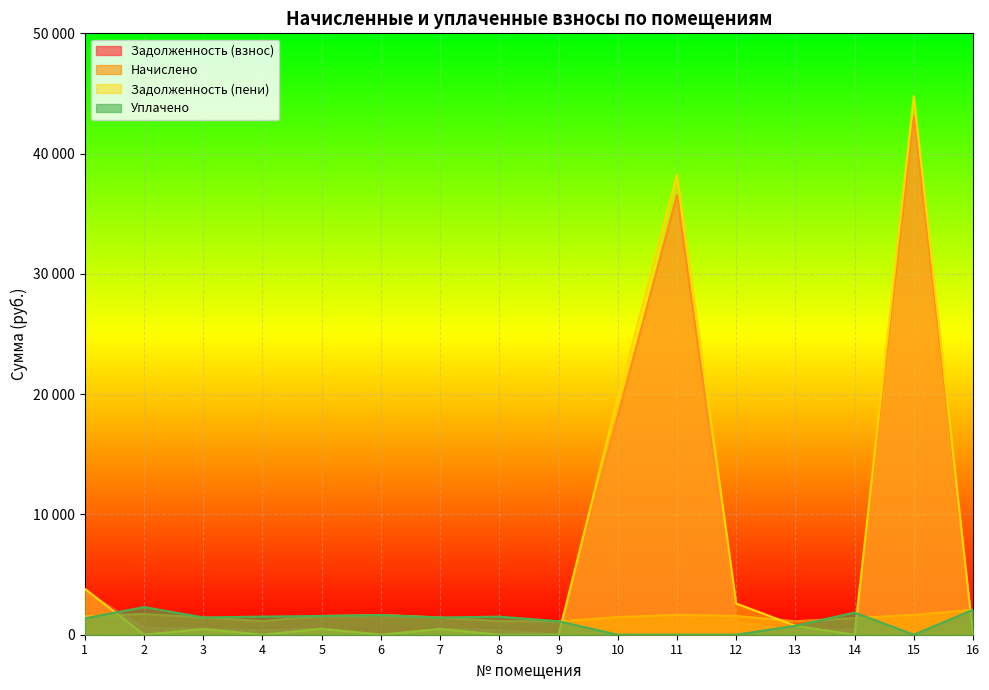

How many interior local peaks does the уплачено series have?

4